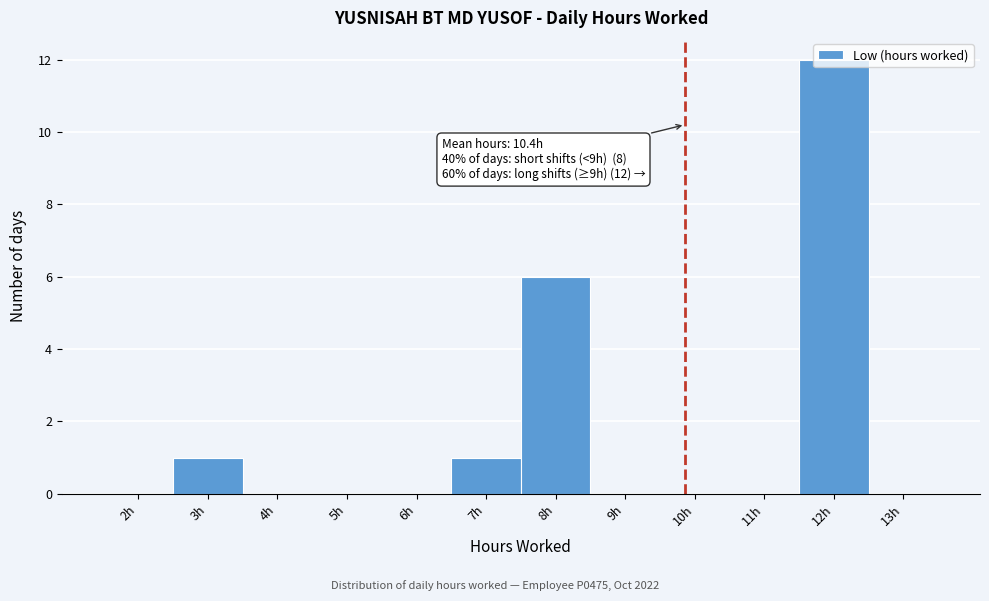

The value at 12h is 12. True or false?

True